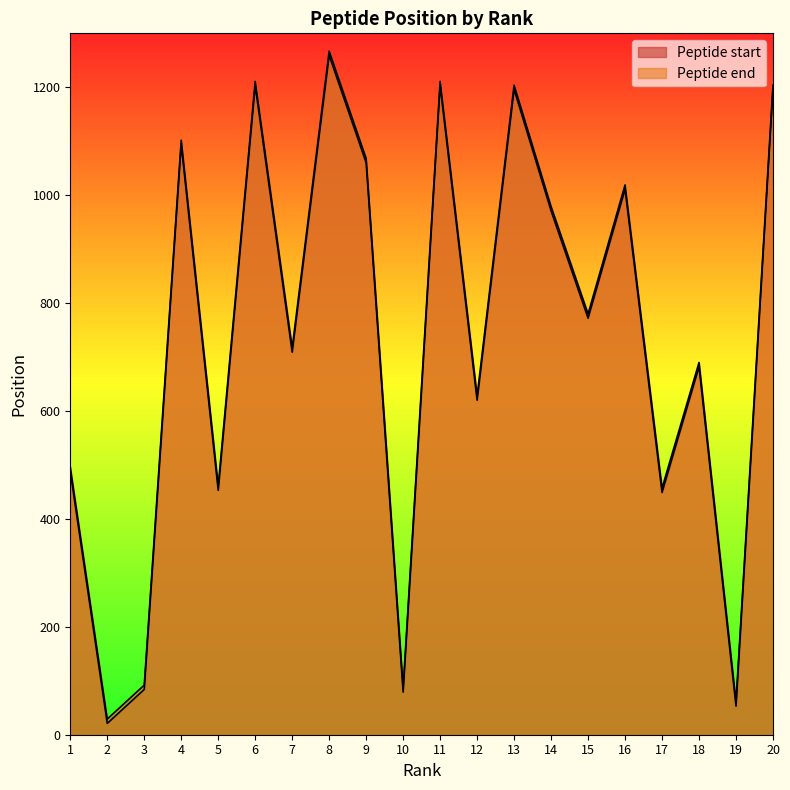

How many data points in Peptide start are above 772?

9